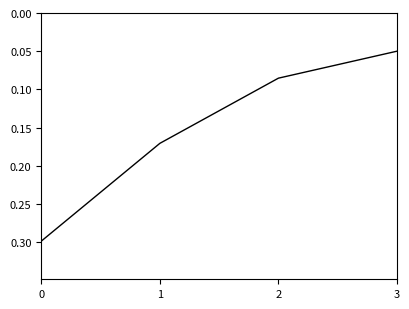

Is this an area chart (filled region under the line)?

No